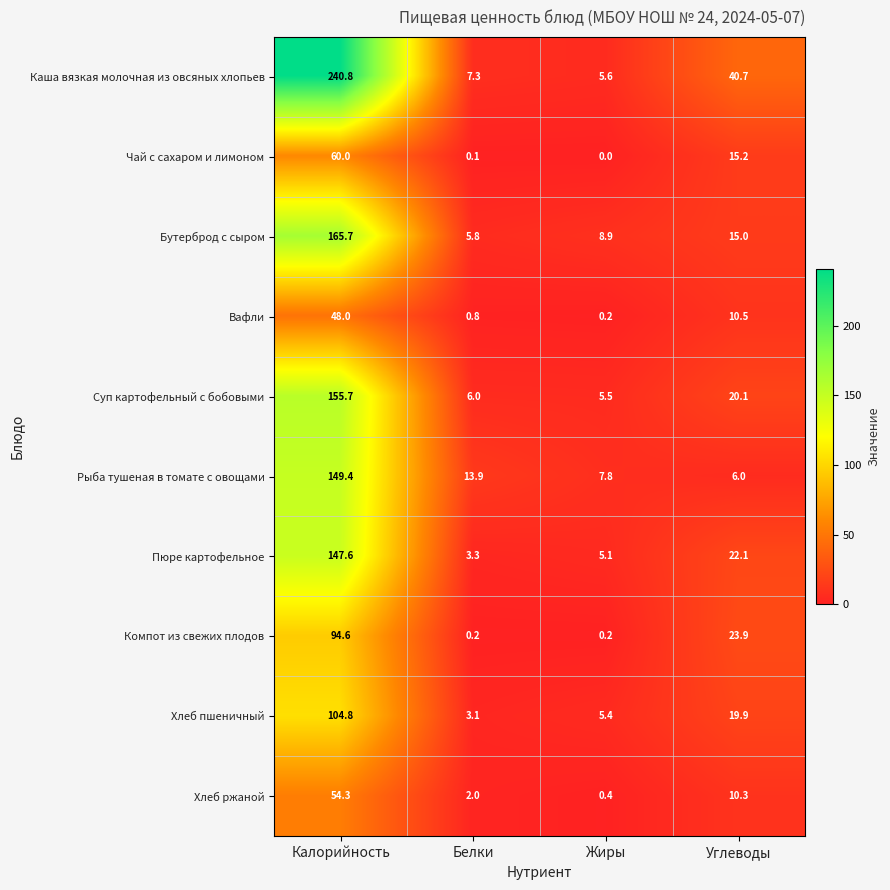

Which series has the largest range (max minus min)?

Каша вязкая молочная из овсяных хлопьев